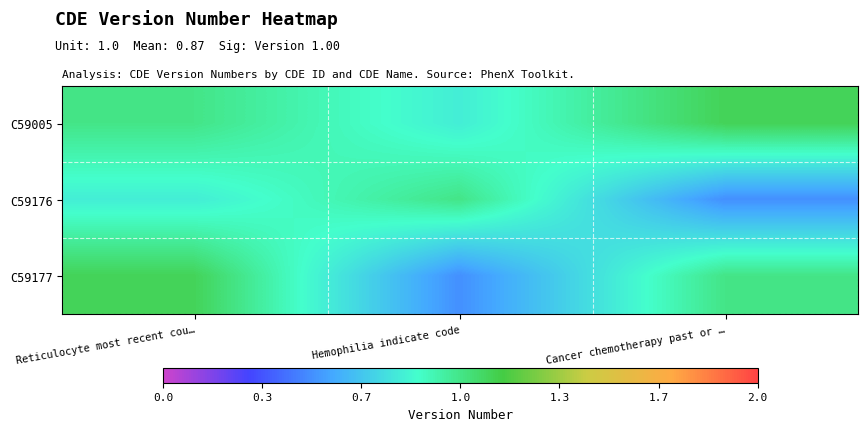

What is the greatest value displayed?

1.1